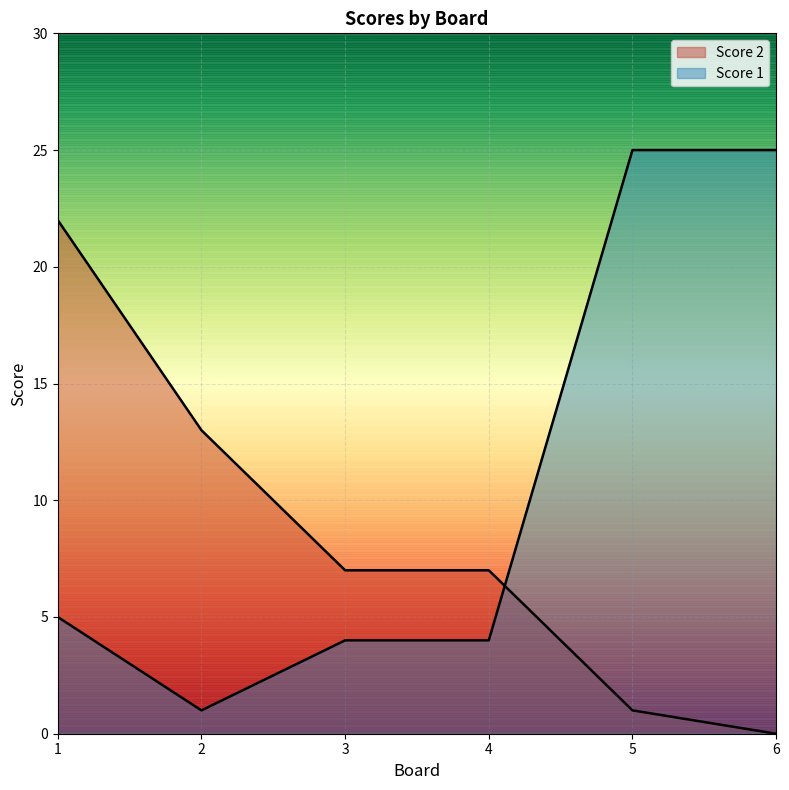

Reading left to right, extract all data points from this chart.

Score 2: 22	13	7	7	1	0
Score 1: 5	1	4	4	25	25